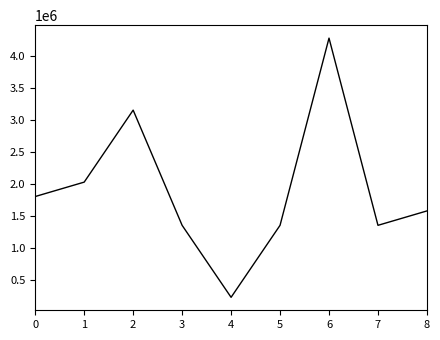

Which label corresponds to the largest value in the chart?

6